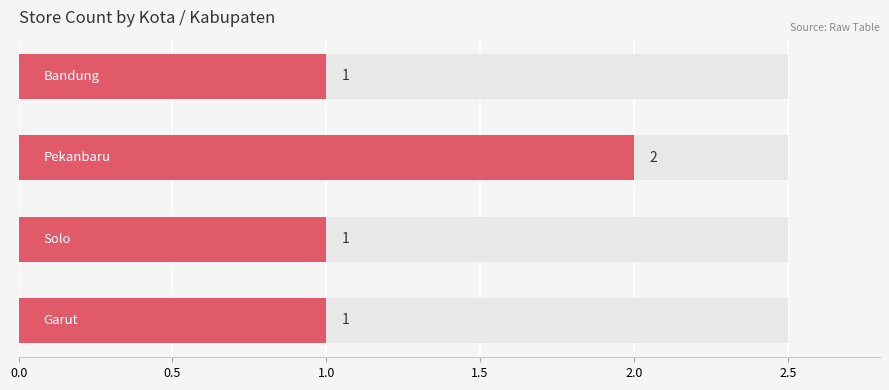

How many series are shown in this chart?

1